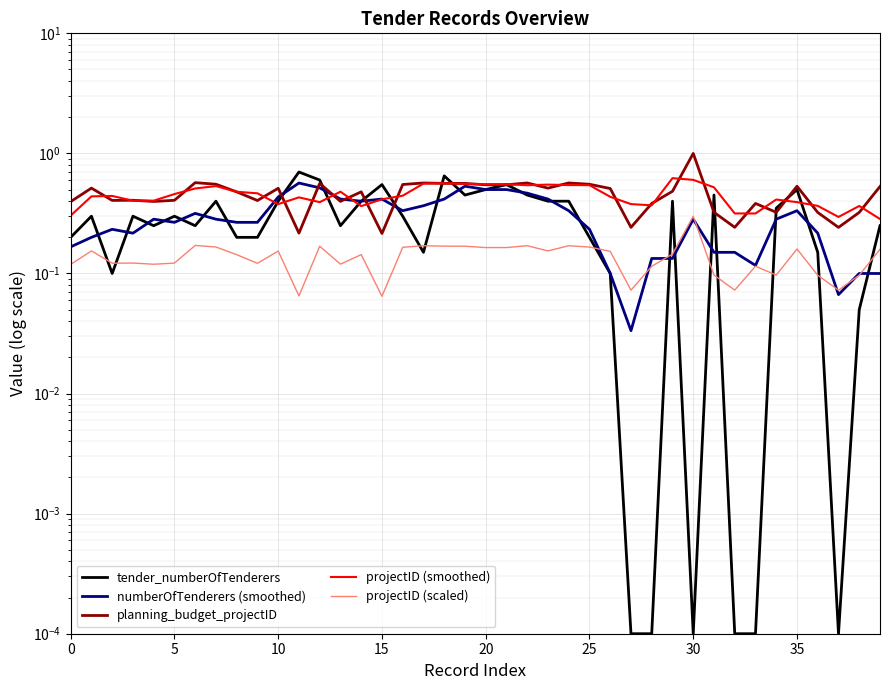

At which label does numberOfTenderers (smoothed) reach its minimum?

27